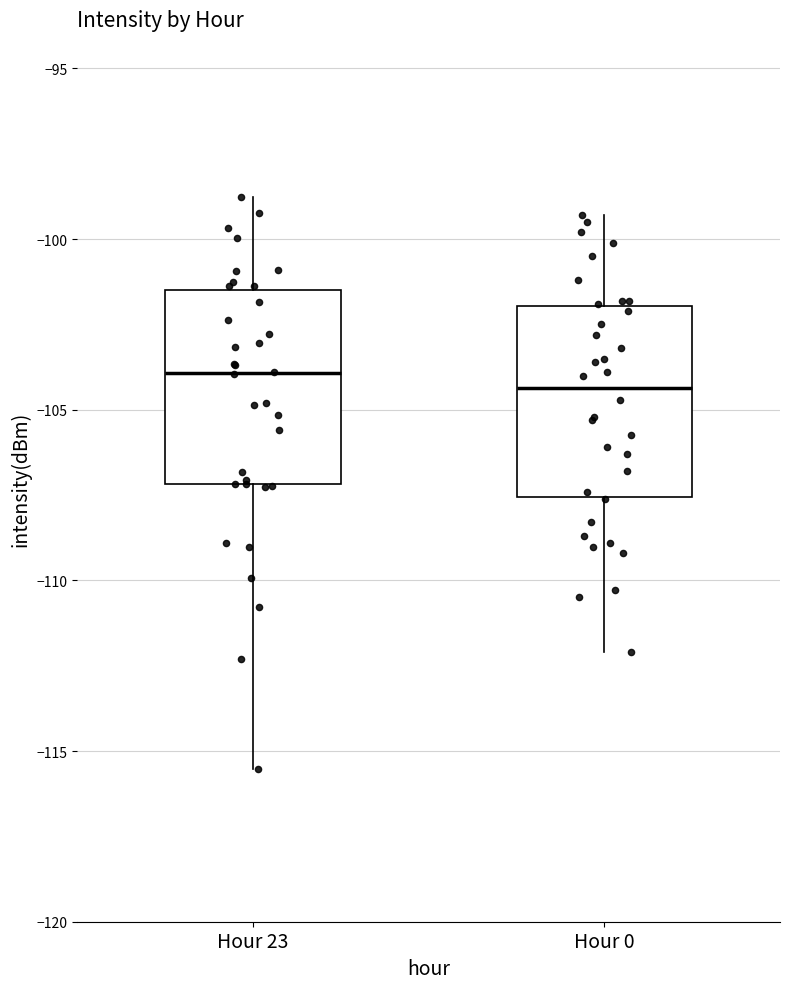

Reading left to right, transcribe this box plot: for each box, give where its median line is, the range the box spans, and where its two whiskers end, as read against the y-axis. The values are not printed on the chart, so give them approximately, as read against the axis.

Hour 23: median -104.0, box -107.0 to -101.5, whiskers -115.5 to -99.0
Hour 0: median -104.5, box -107.5 to -102.0, whiskers -112.0 to -99.5